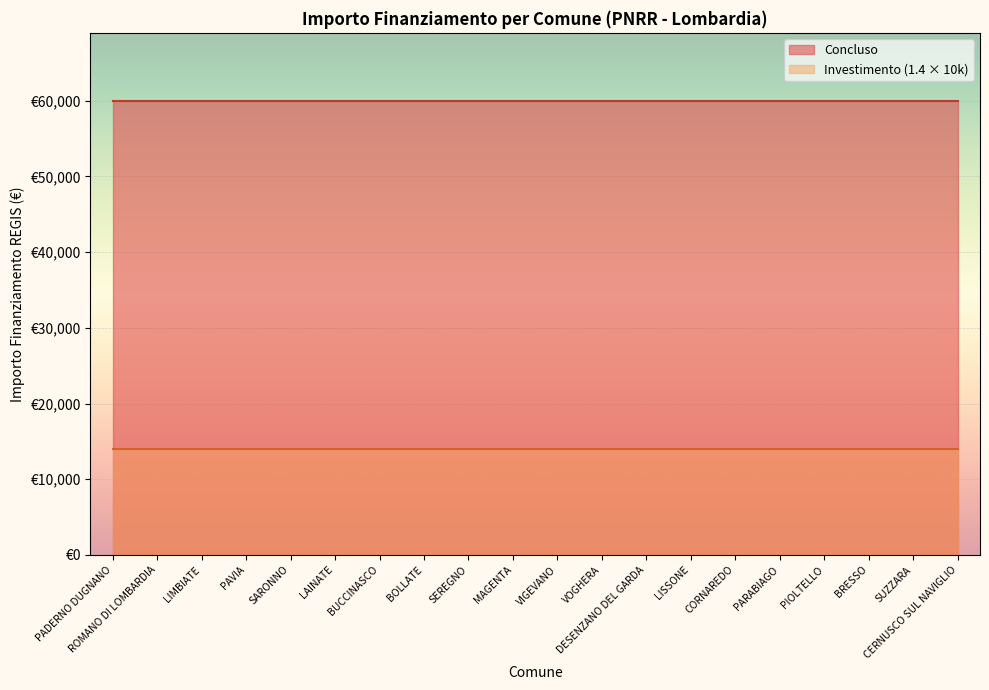

List the series in order of their overall mean, lowest first.

Investimento (1.4 × 10k), Concluso